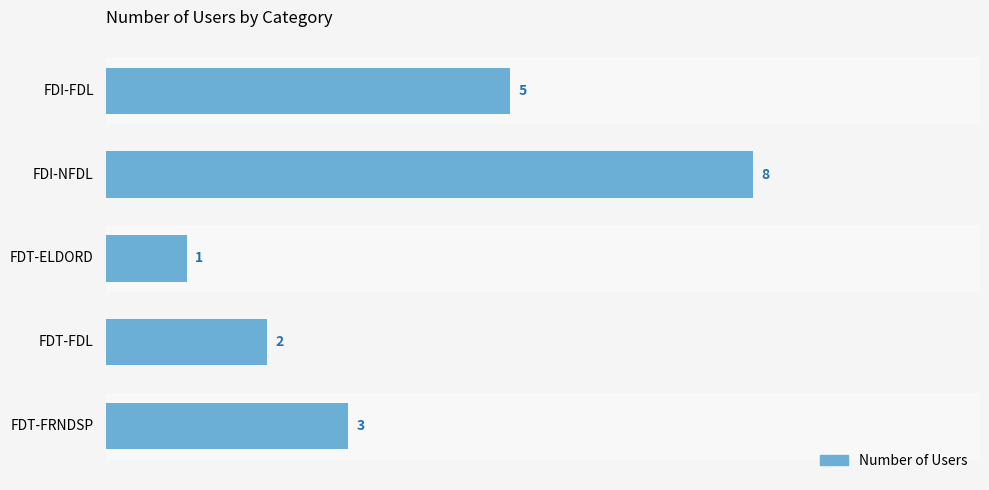

How many values are between 2 and 5?

3